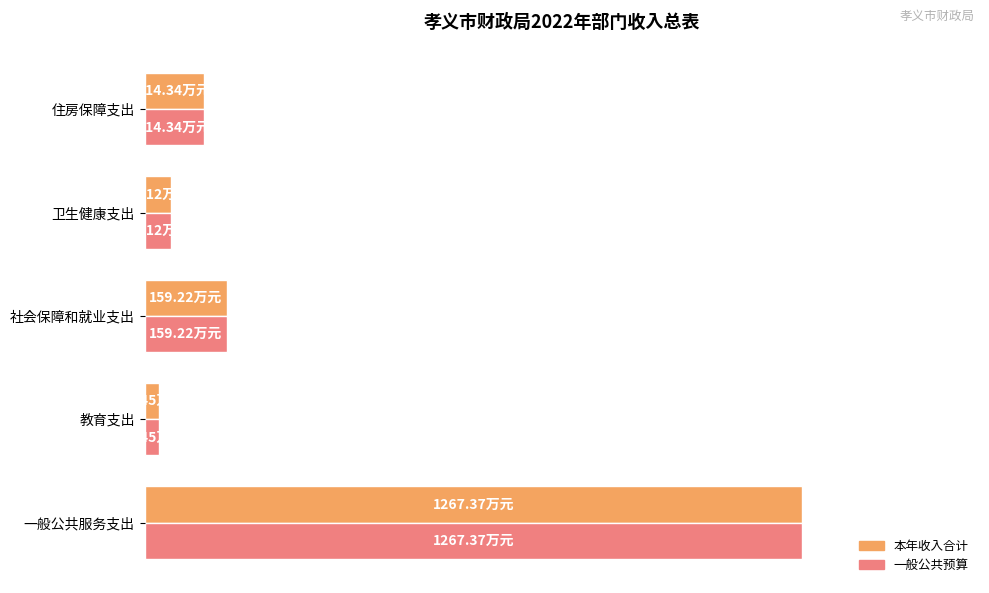

What are all the series names shown in the legend?

本年收入合计, 一般公共预算